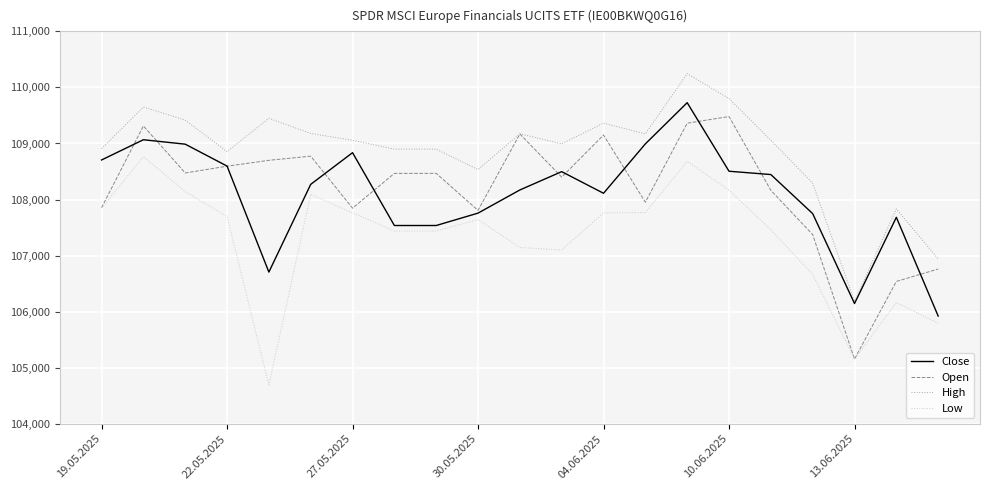

What is the greatest value displayed?

110246